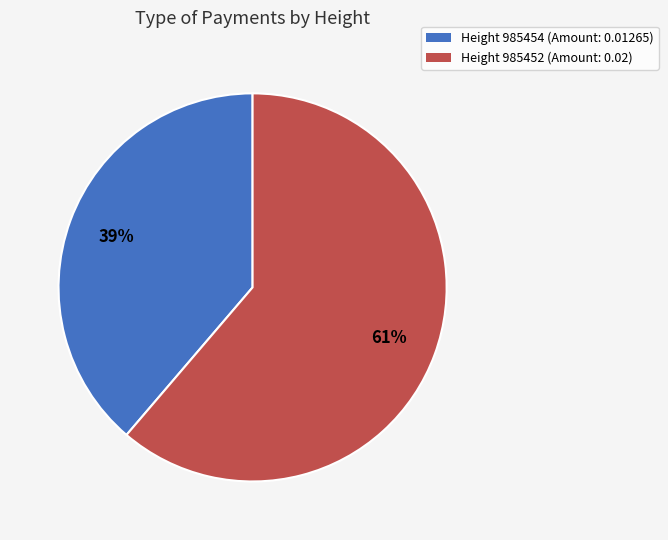

To the nearest percent, what is the average slice percentage?

50%